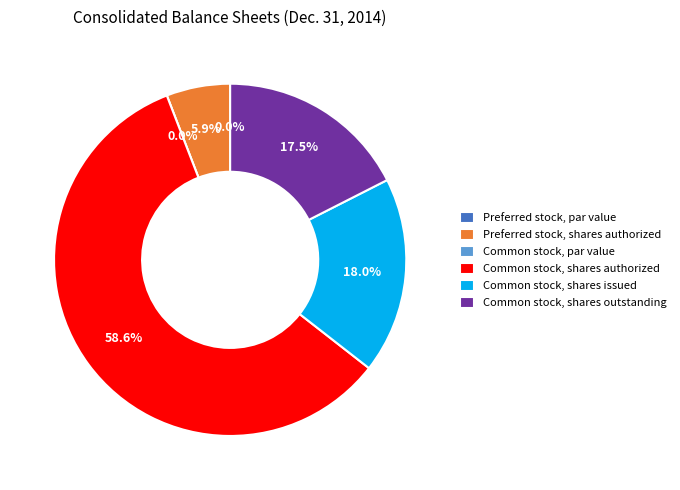

True or false: Preferred stock, shares issued accounts for 0% of the total.

True